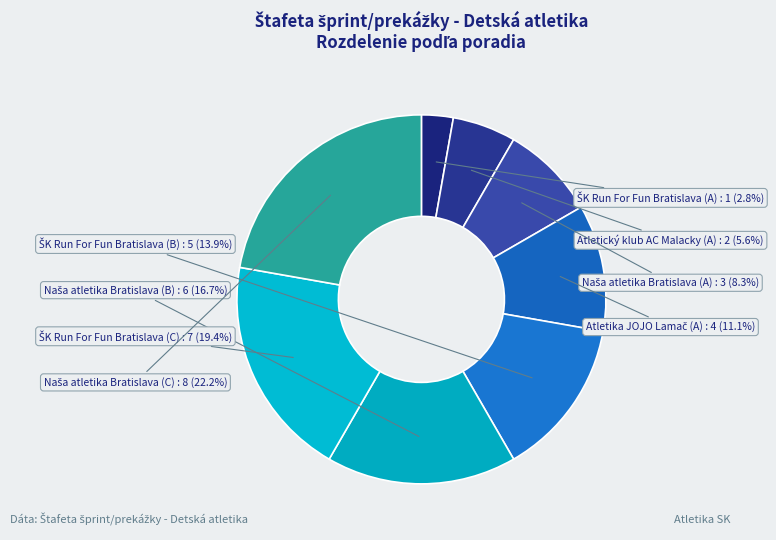

To the nearest percent, what is the average slice percentage?

12%